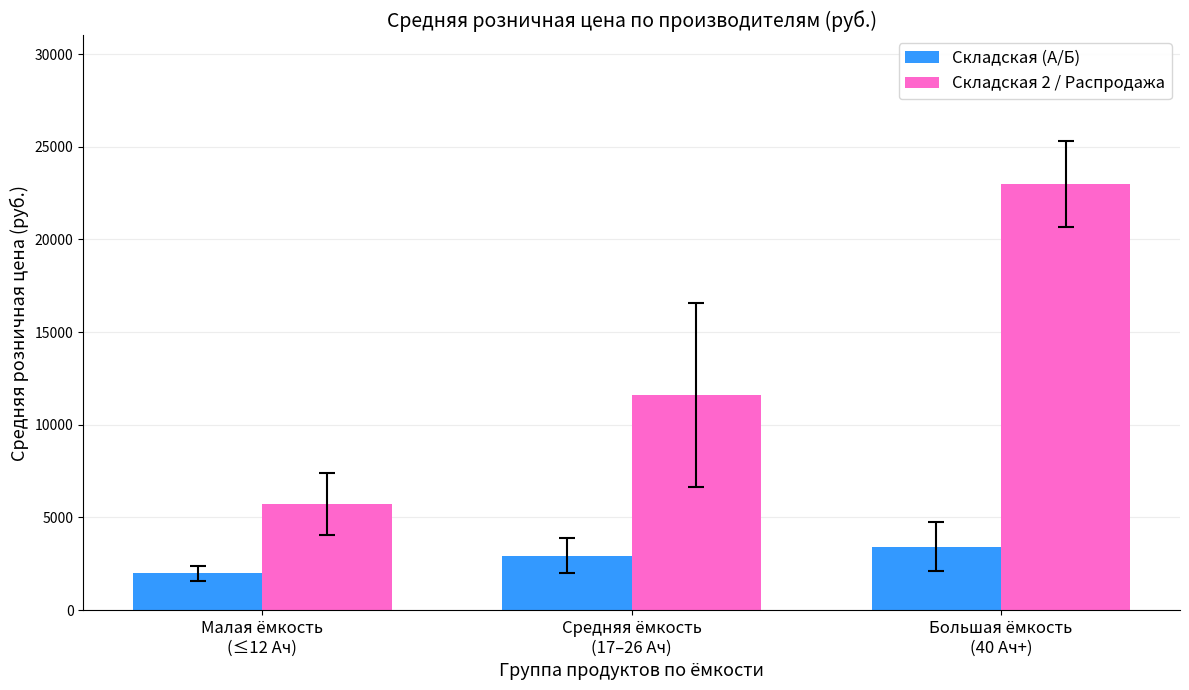

Read the Складская 2 / Распродажа value at Малая ёмкость
(≤12 Ач).

5735.0